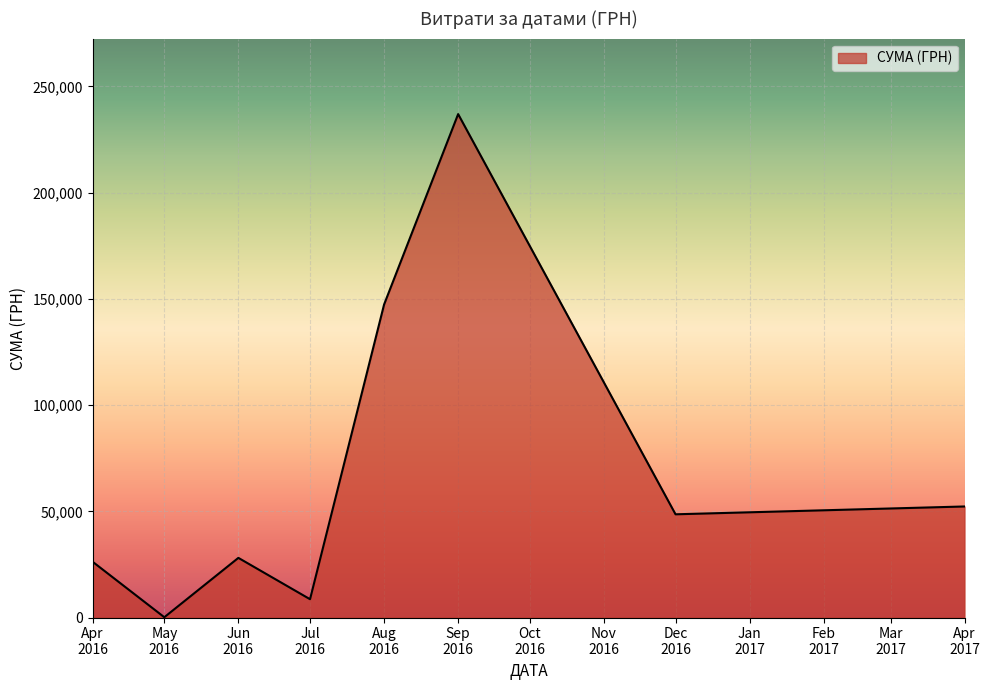

How many interior local peaks (higher than both neighbors) does the data have?

2